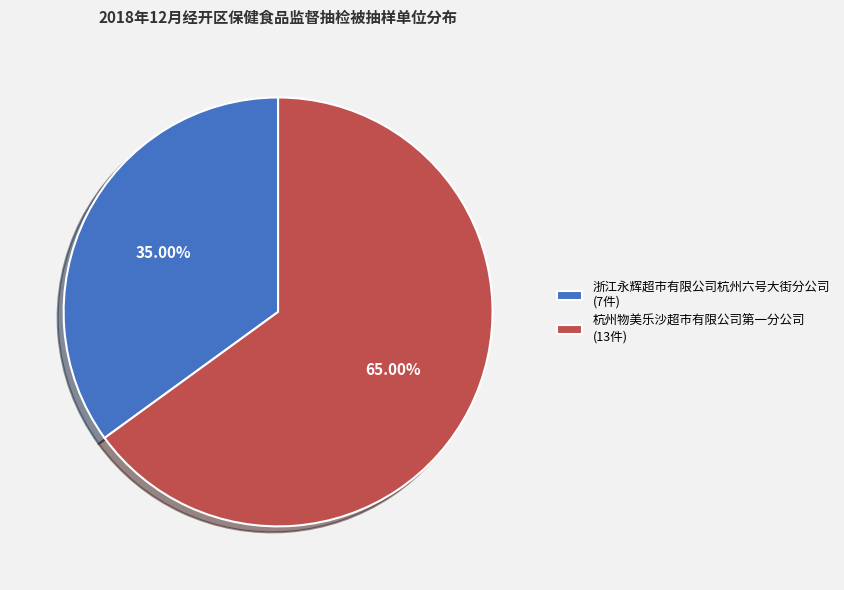

How many segments does this pie chart have?

2